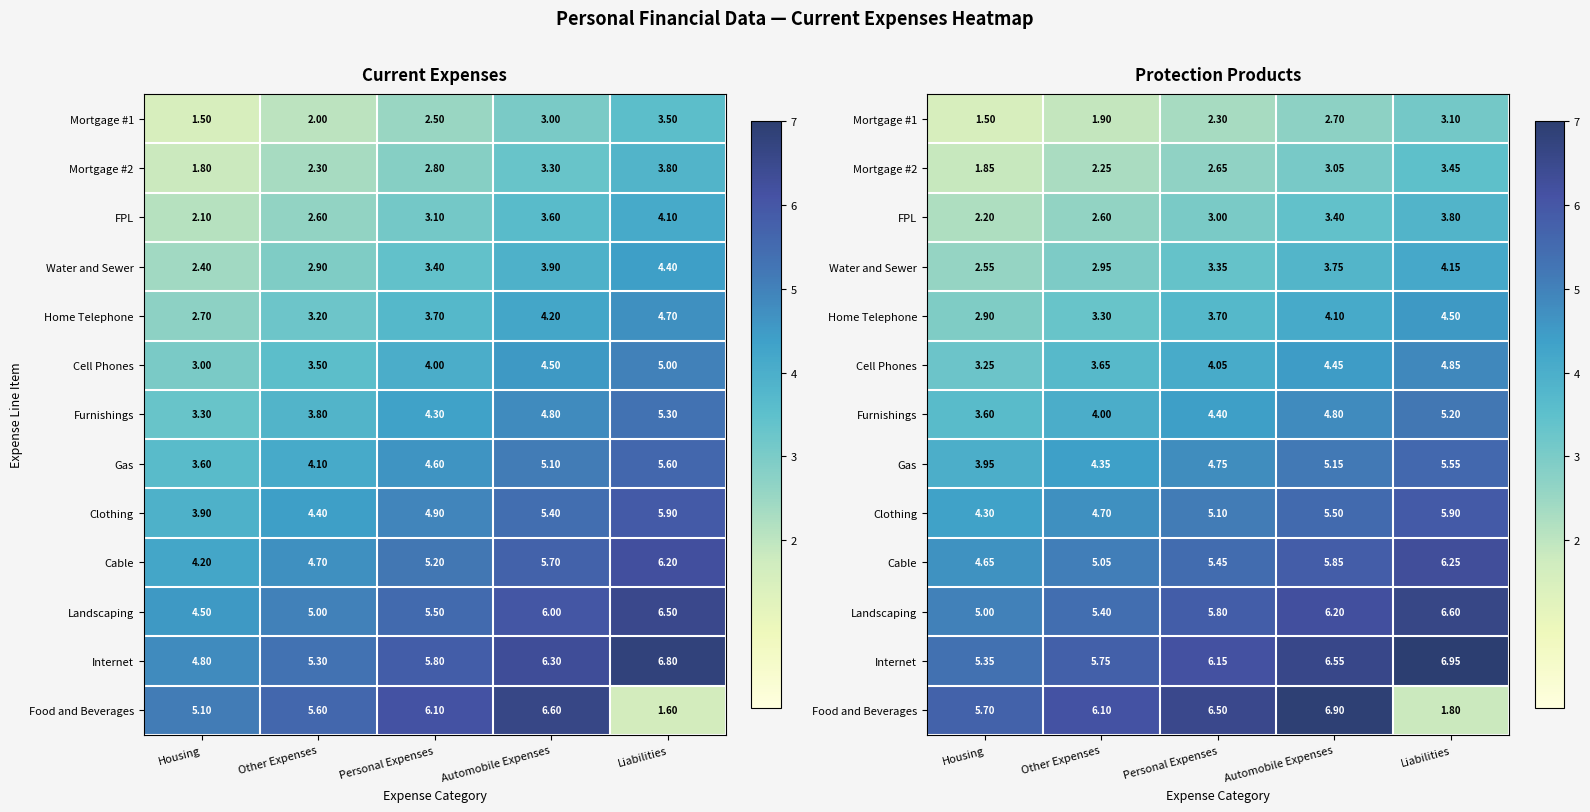

What is the minimum value shown in the chart?

1.5